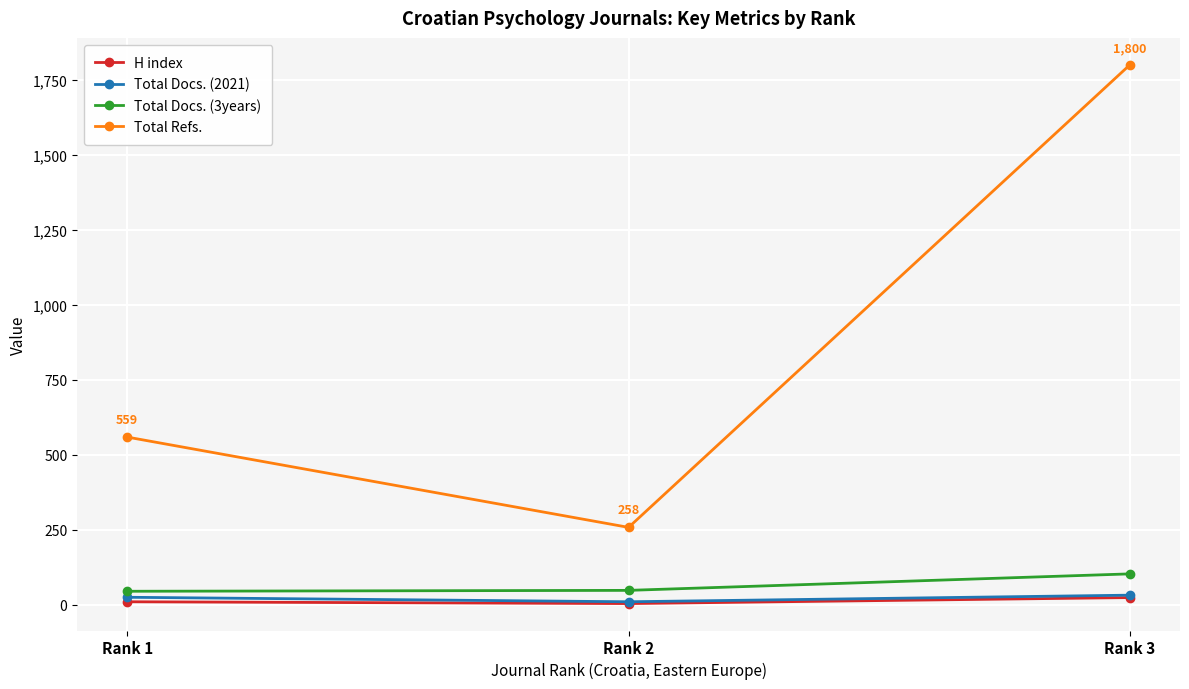

What is the minimum value shown in the chart?

4